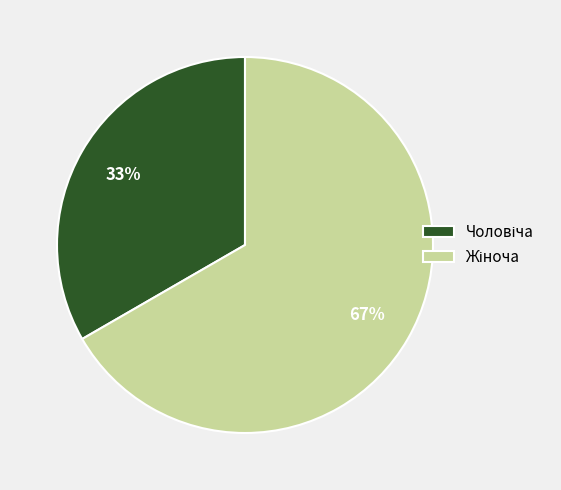

Is there any slice that represents more than half of the pie?

Yes